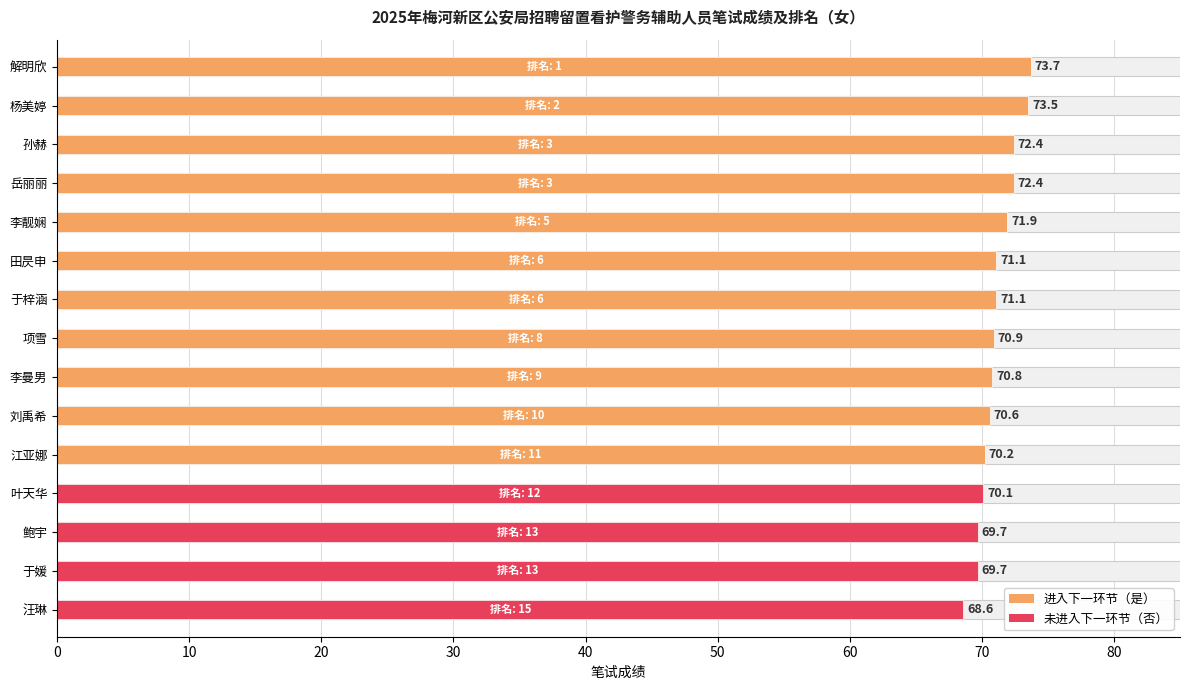

What is the average value?

71.1